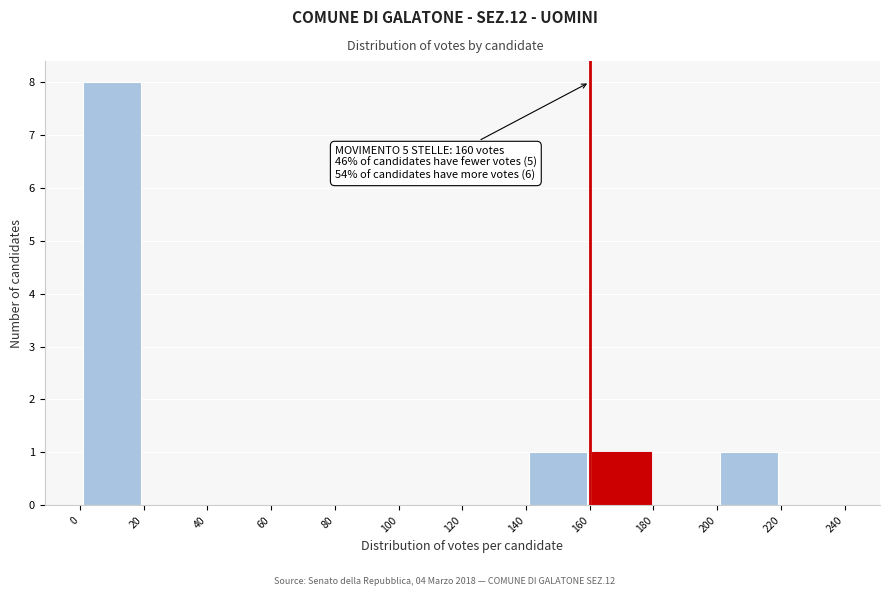

Over which range of the x-axis is the bar tallest?

0 to 20